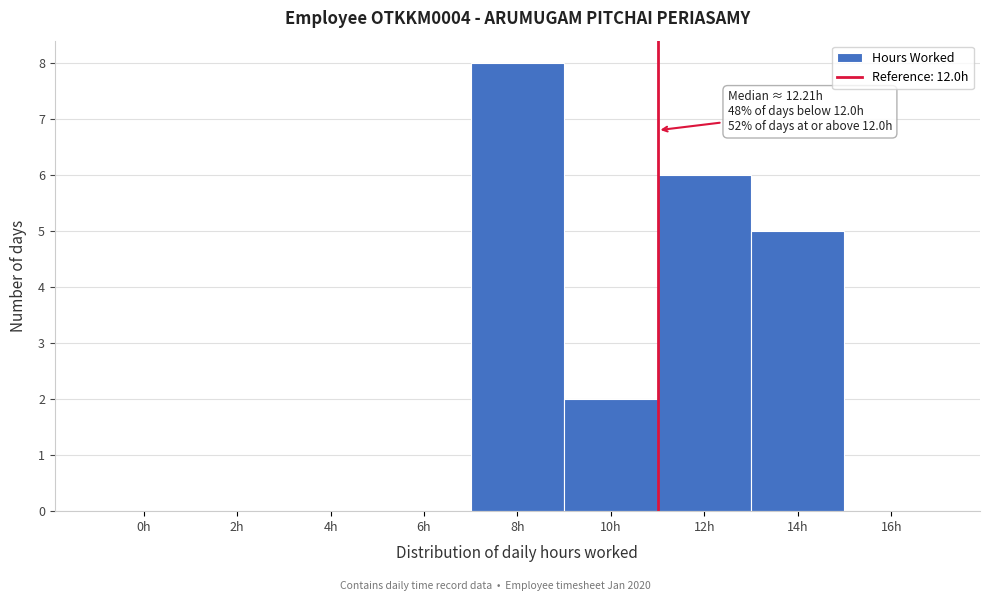

Reading right to left, list all the values displayed in this chart.

16h=0	14h=5	12h=6	10h=2	8h=8	6h=0	4h=0	2h=0	0h=0